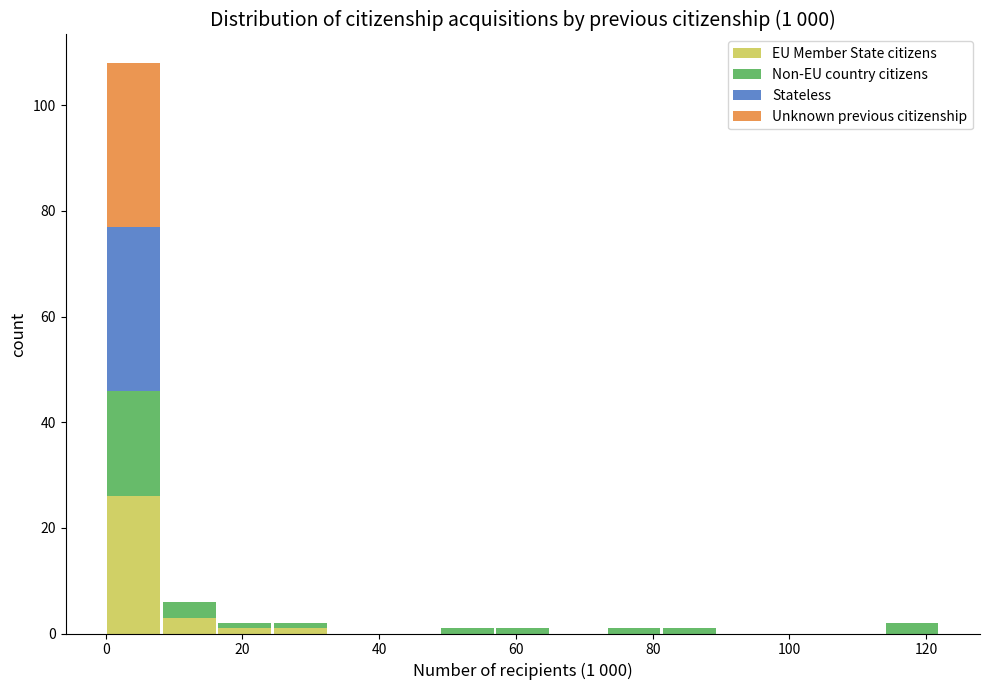

Which range on the x-axis has the tallest stacked bar (by total height)?

0 to 8